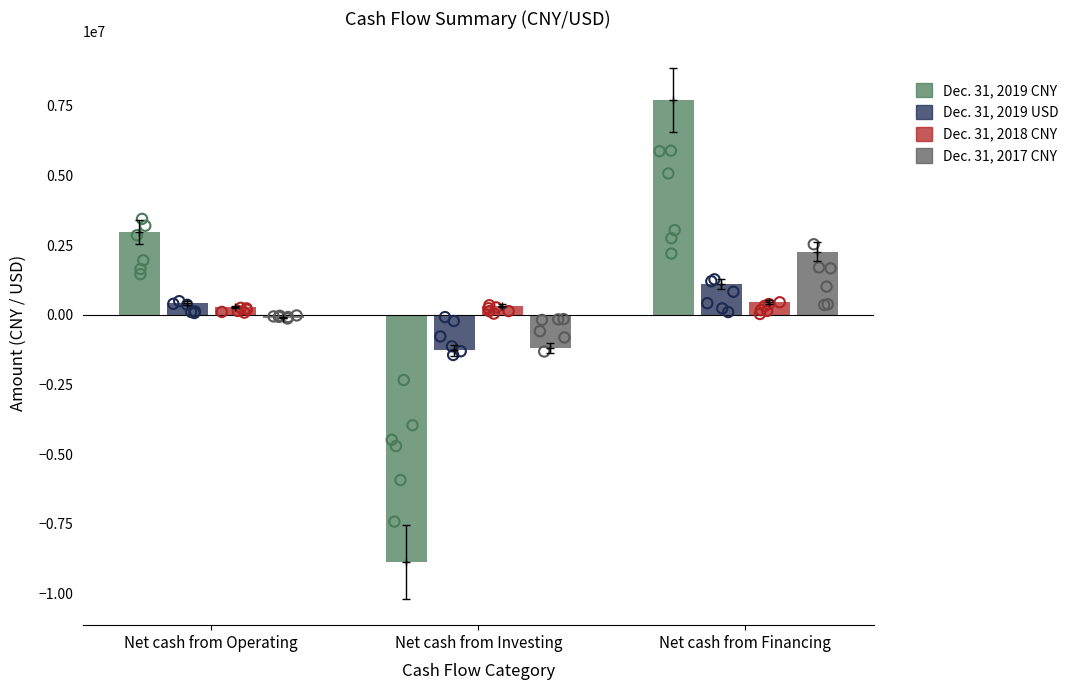

Which series has the largest total across all categories?

Dec. 31, 2019 CNY